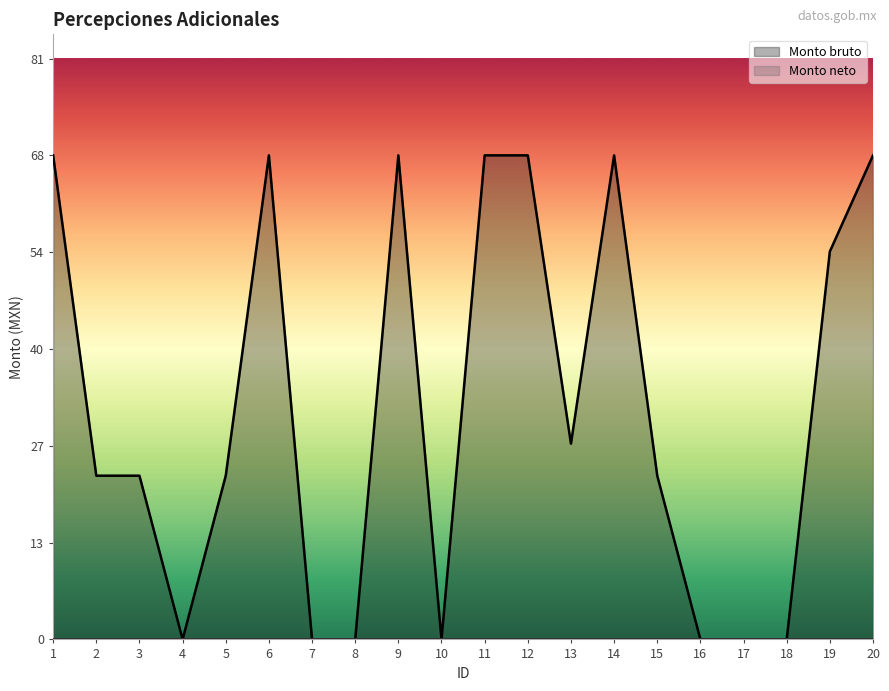

Rank the categories by value from lowest to highest.

4, 7, 8, 10, 16, 17, 18, 2, 3, 5, 15, 13, 19, 1, 6, 9, 11, 12, 14, 20